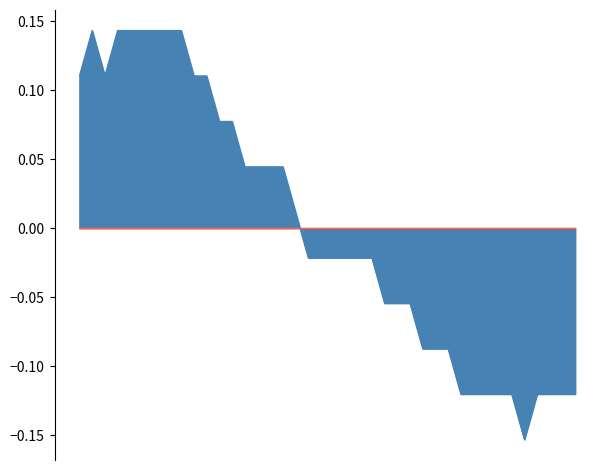

What is the value of the 40th point from the left?

-0.1